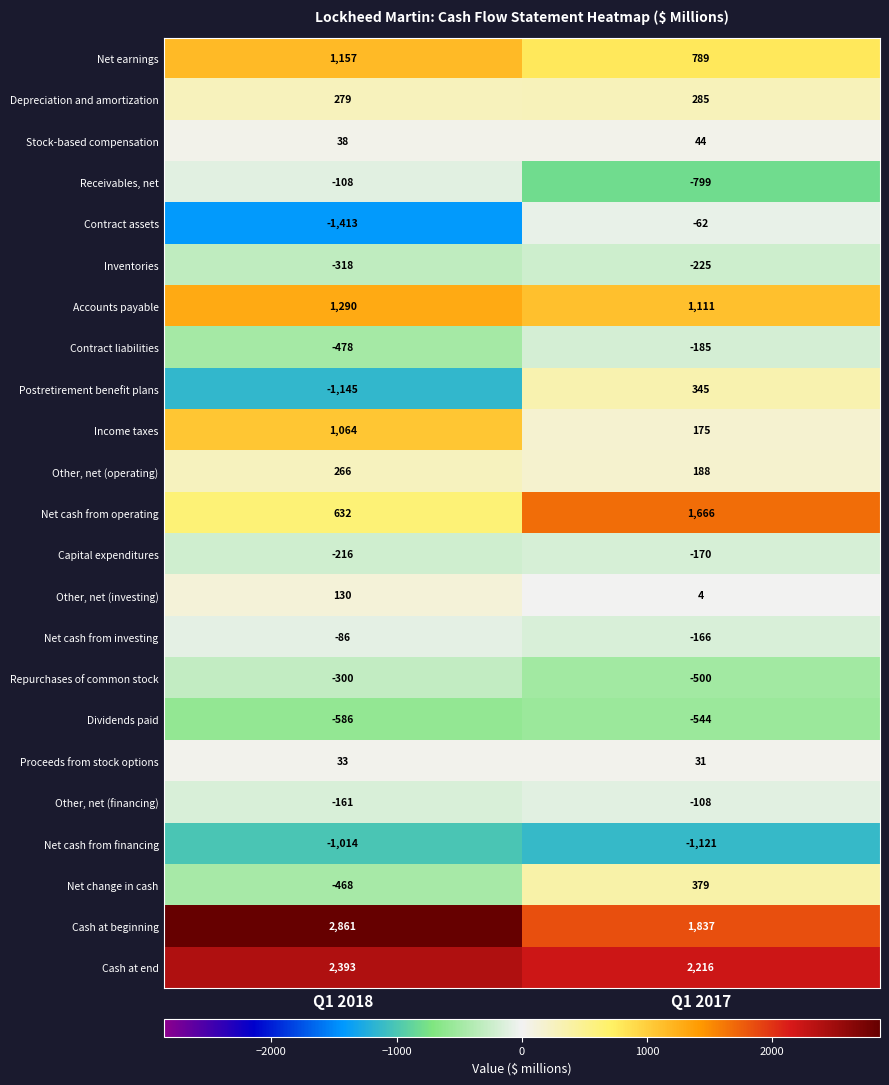

What is the minimum value shown in the chart?

-1413